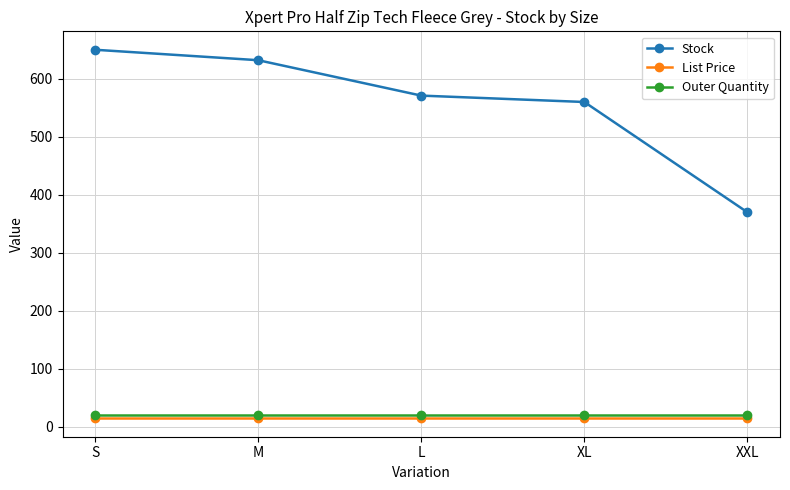

How many data points does each series have?

5